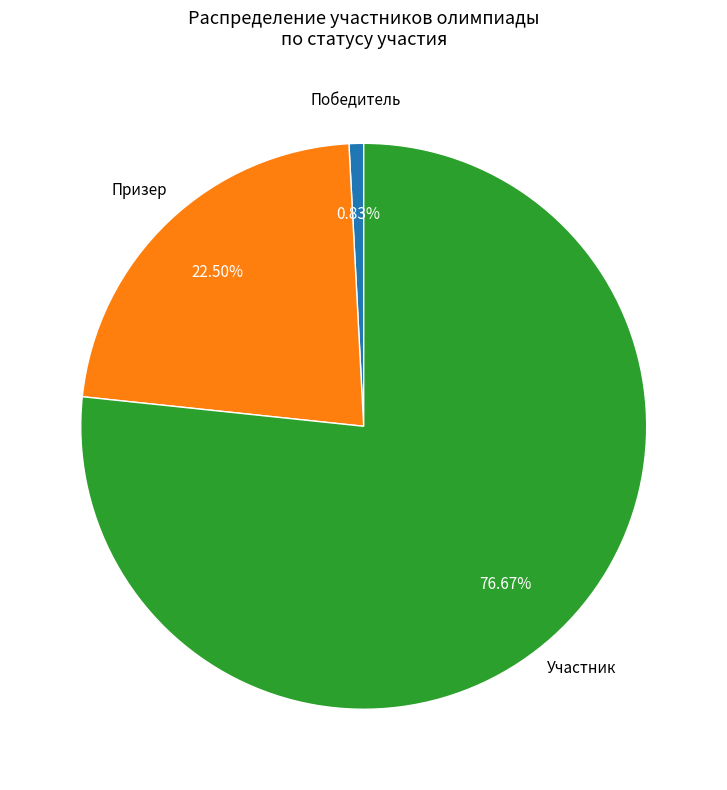

Does any single category account for the majority?

Yes